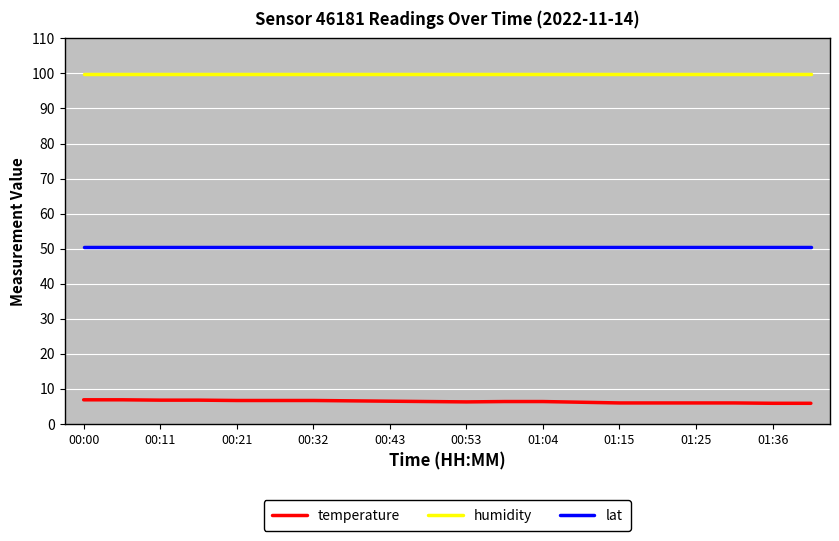

What is the maximum value shown in the chart?

99.9